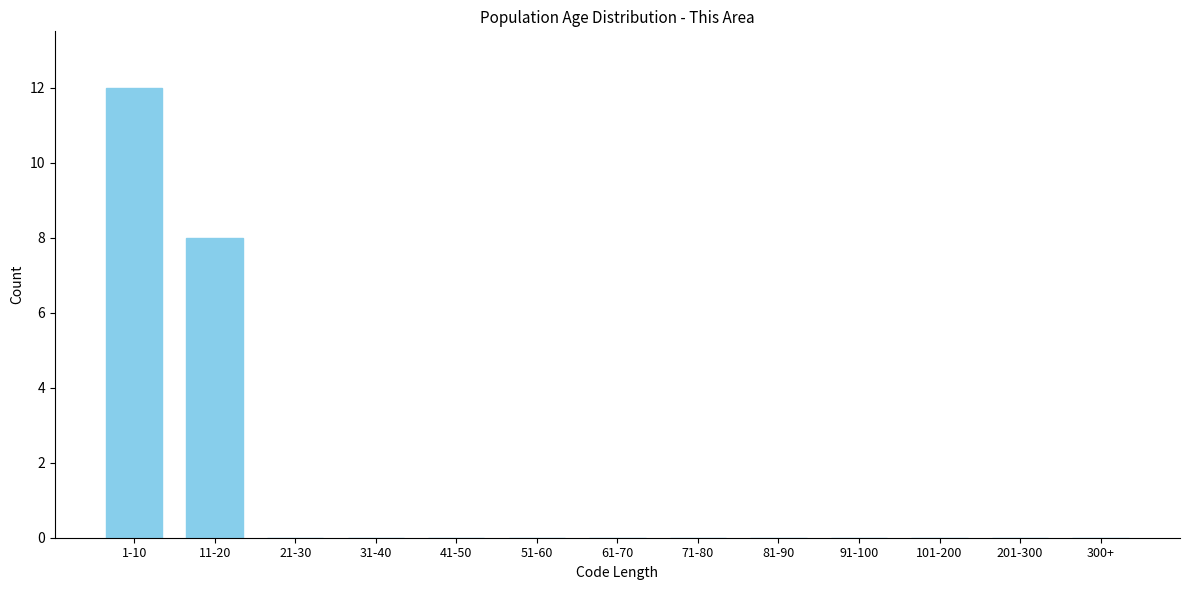

Reading left to right, extract all data points from this chart.

1-10=12	11-20=8	21-30=0	31-40=0	41-50=0	51-60=0	61-70=0	71-80=0	81-90=0	91-100=0	101-200=0	201-300=0	300+=0